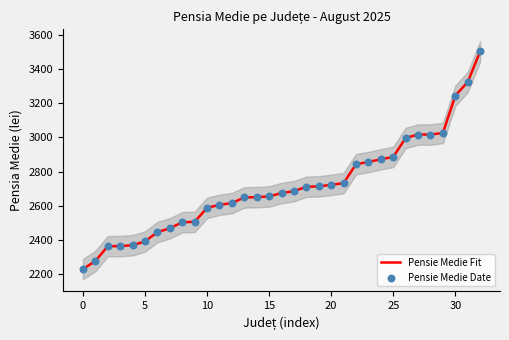

Is the value of Pensie Medie Date at 17 greater than the value of Pensie Medie Fit at 9?

Yes